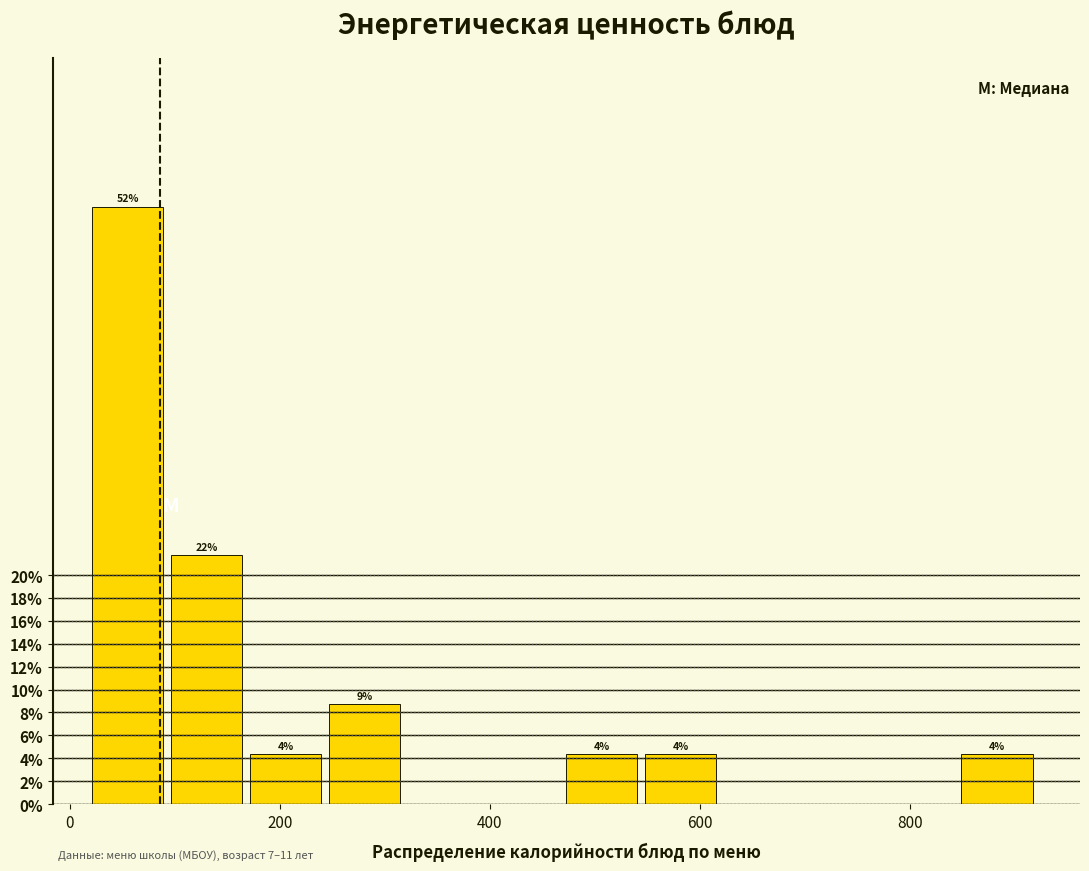

Read against the x-axis, roughly where is the centre of the tallest bar?

60